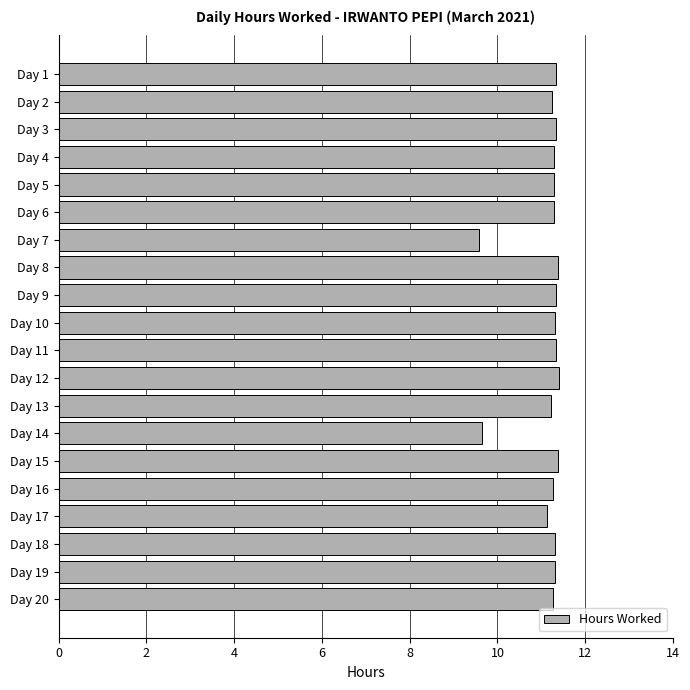

What is the value of the 18th bar from the top?

11.3